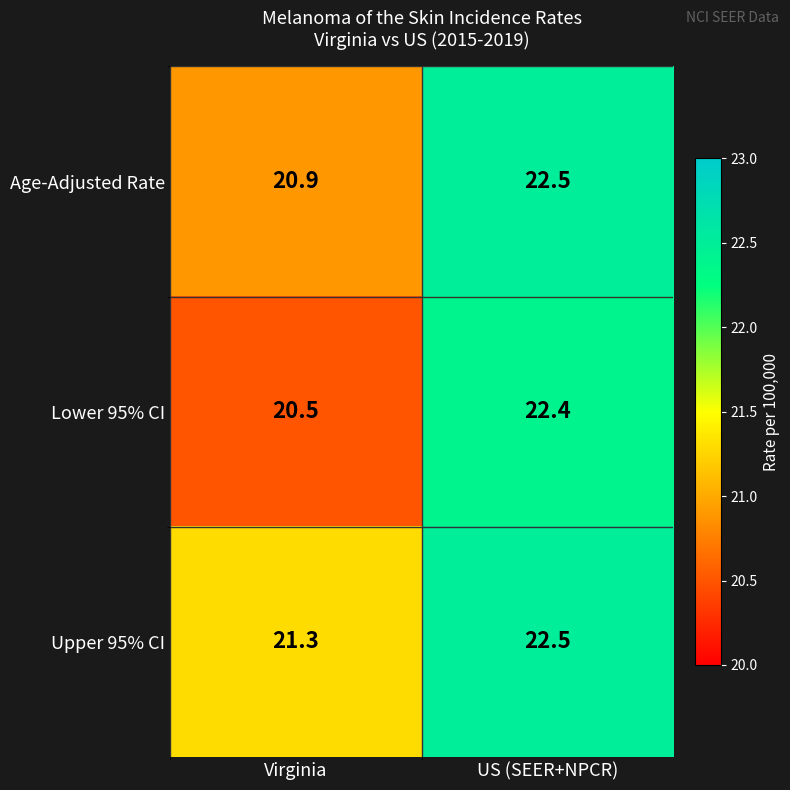

Is it true that Lower 95% CI equals 27.9 at Virginia?

False